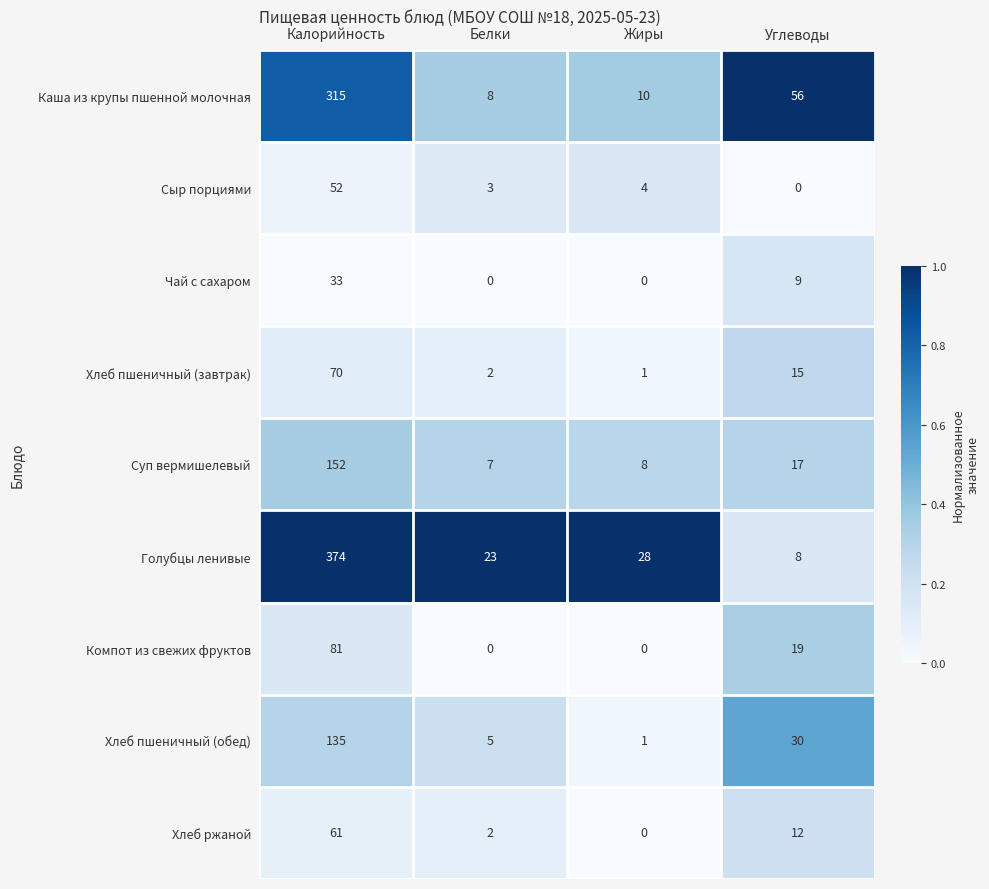

How many data points does each series have?

4